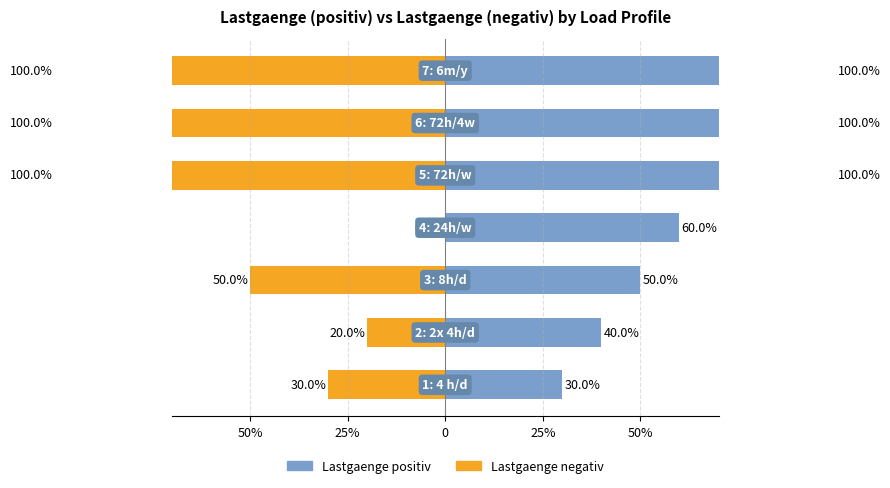

How many values in Lastgaenge negativ are below zero?

6